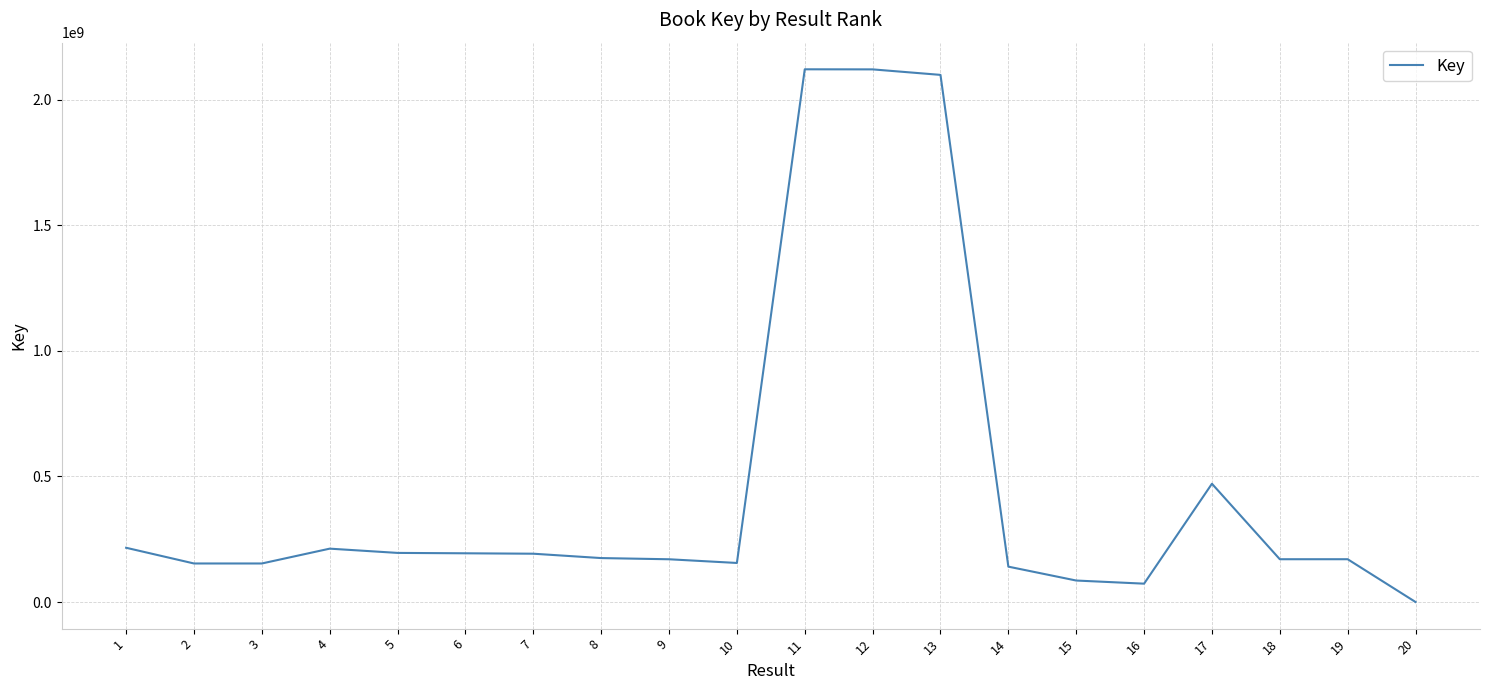

How many distinct data groups are displayed?

1